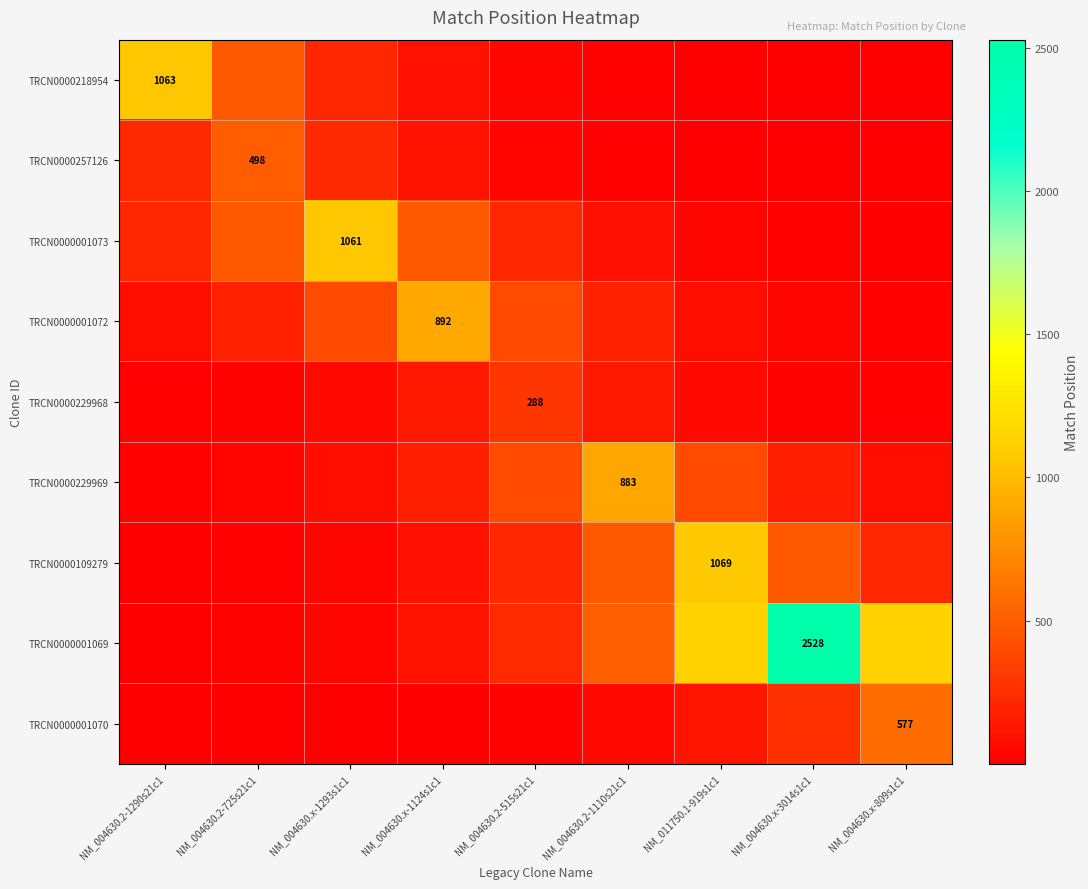

True or false: TRCN0000257126 has a value of 45.2 at NM_004630.2-515s21c1.

True